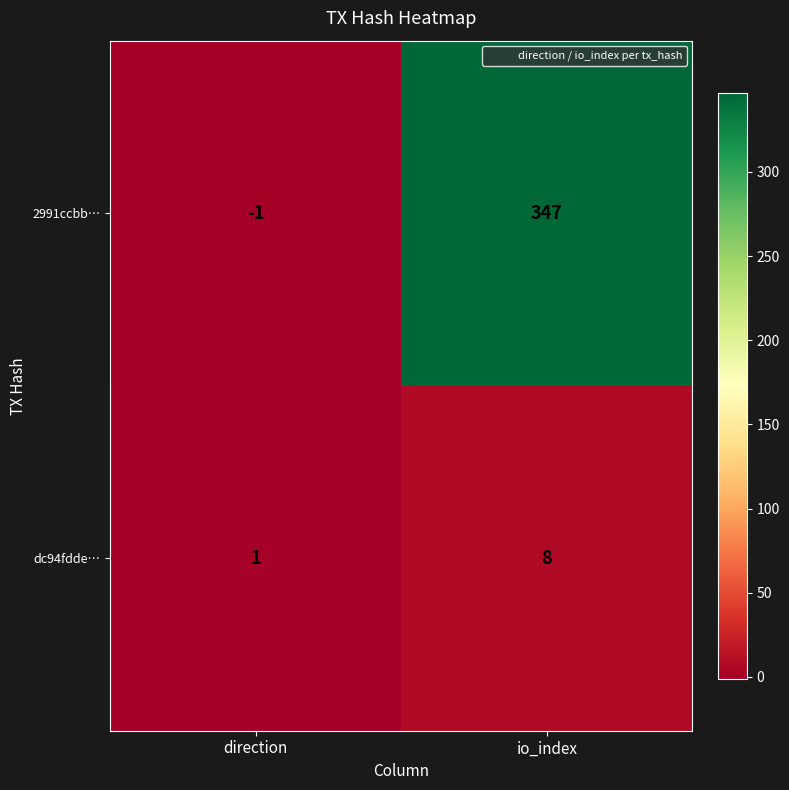

What is the difference between the maximum and minimum values in the dc94fdde… series?

7